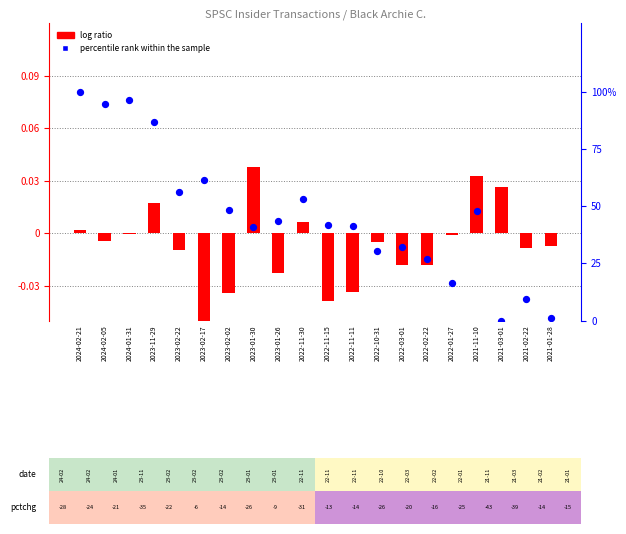

What are all the series names shown in the legend?

log ratio, percentile rank within the sample